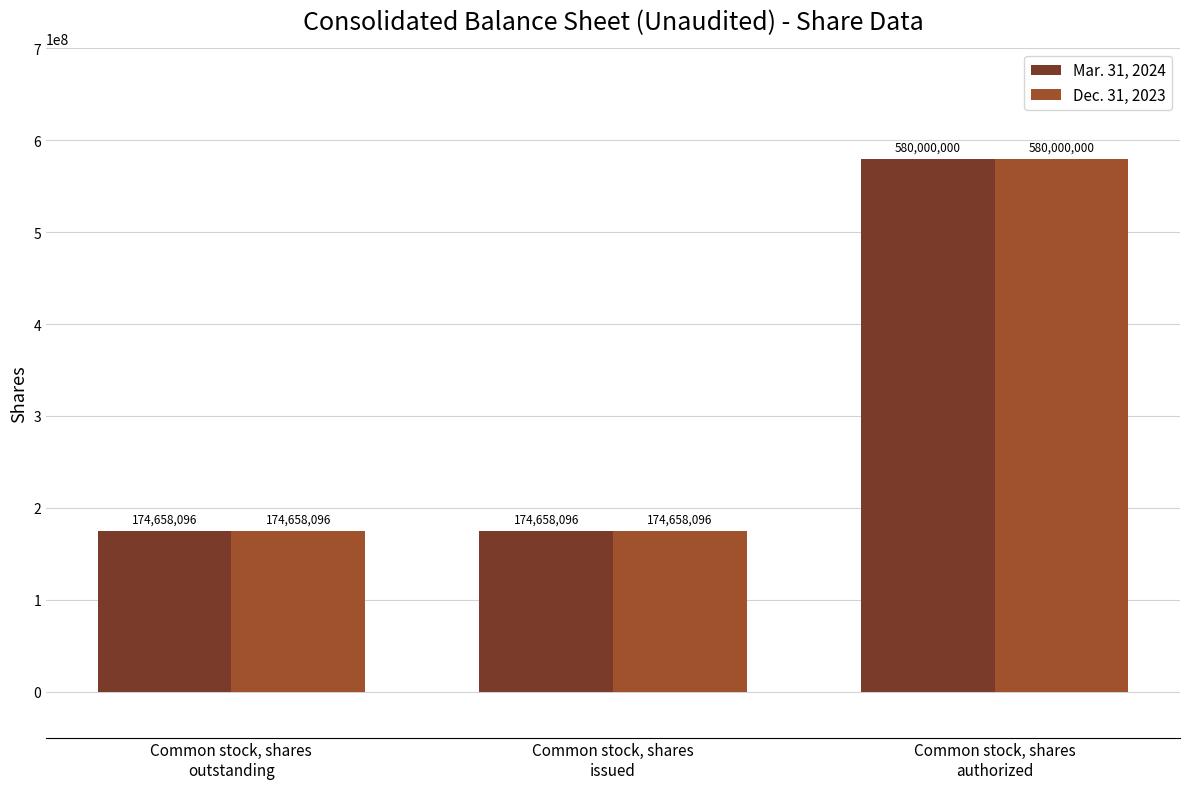

Reading left to right, extract all data points from this chart.

Mar. 31, 2024: 174658096	174658096	580000000
Dec. 31, 2023: 174658096	174658096	580000000